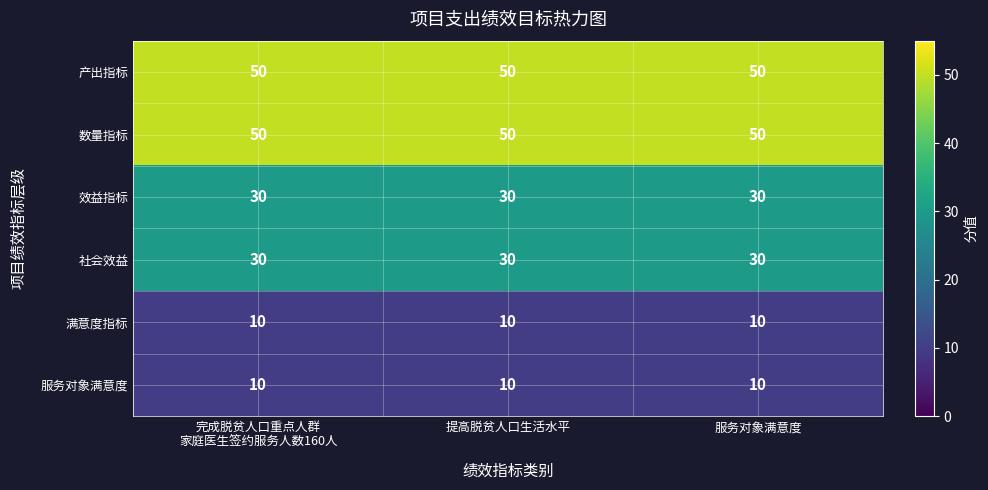

Is it true that 产出指标 equals 87 at 提高脱贫人口生活水平?

False